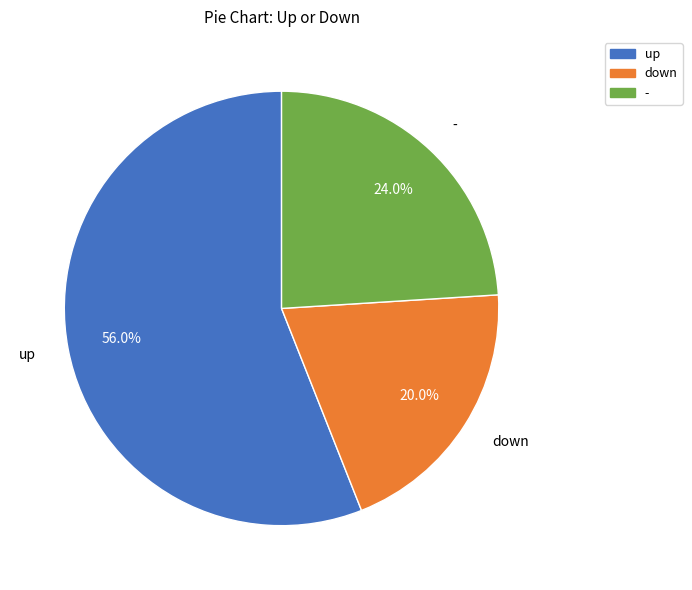

How many segments does this pie chart have?

3